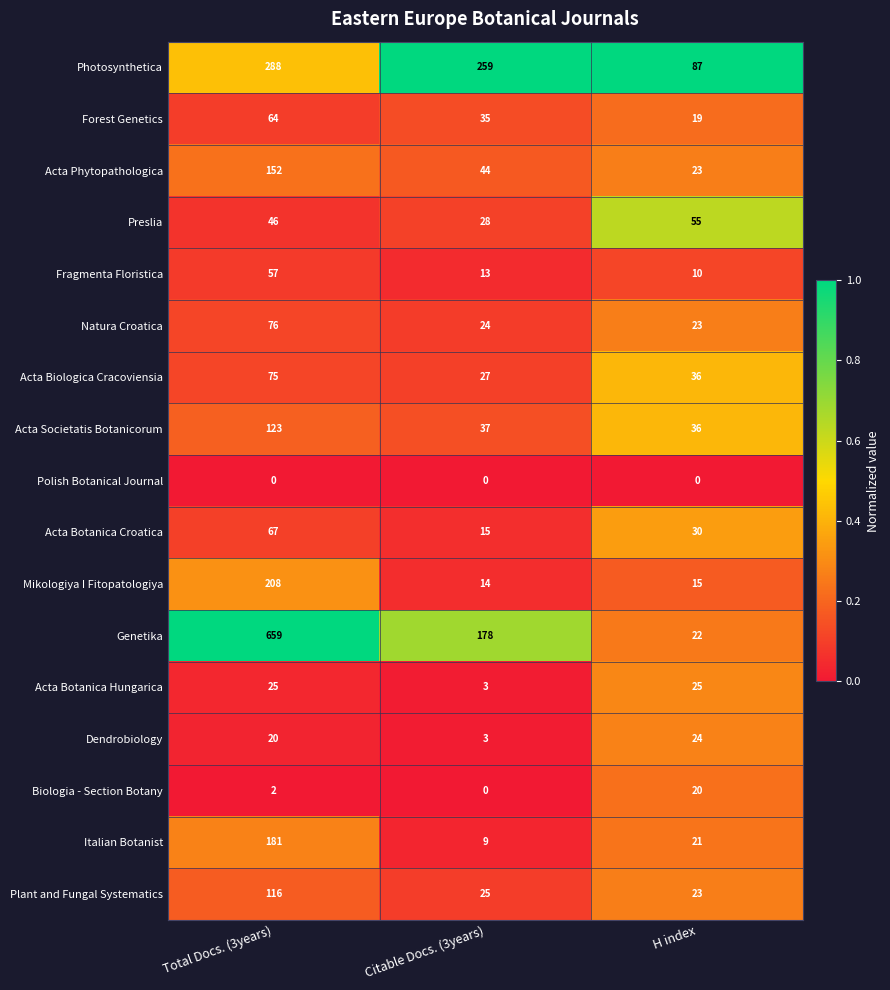

The value of Dendrobiology at H index is 24. True or false?

True